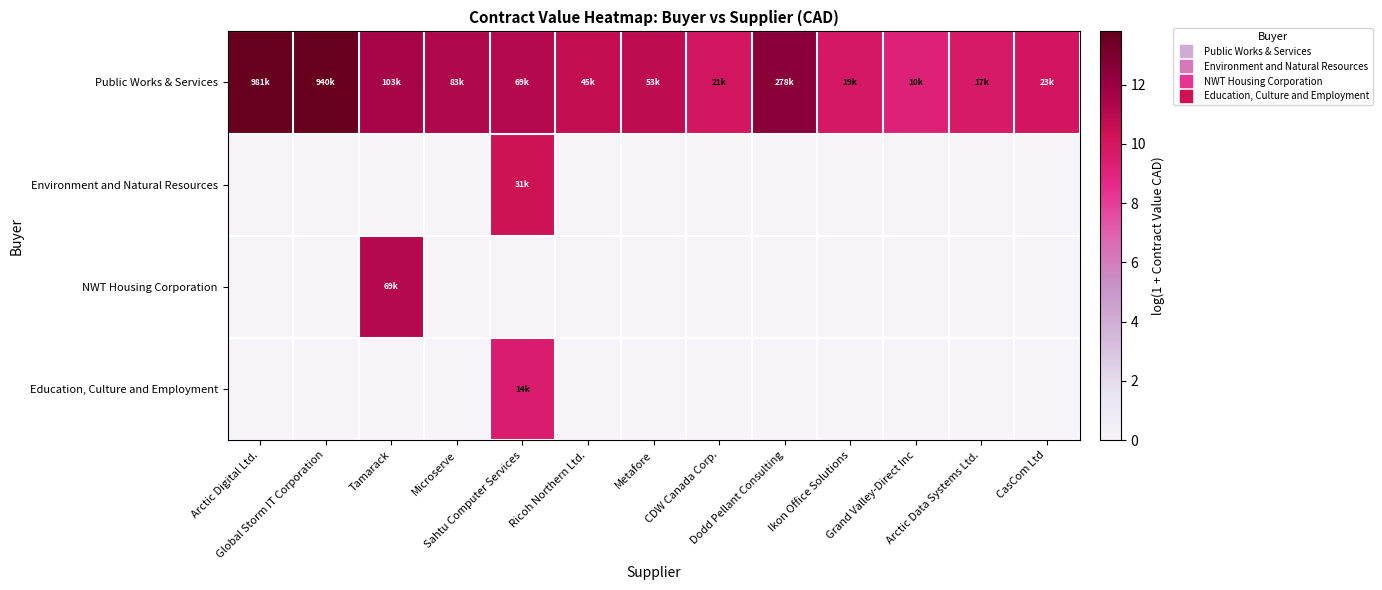

How many categories are shown in the chart?

13